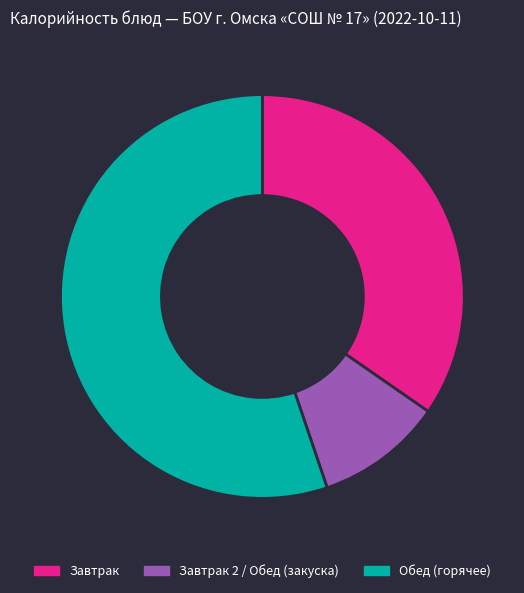

Rank the categories by value from highest to lowest.

Обед (горячее), Завтрак, Завтрак 2 / Обед (закуска)